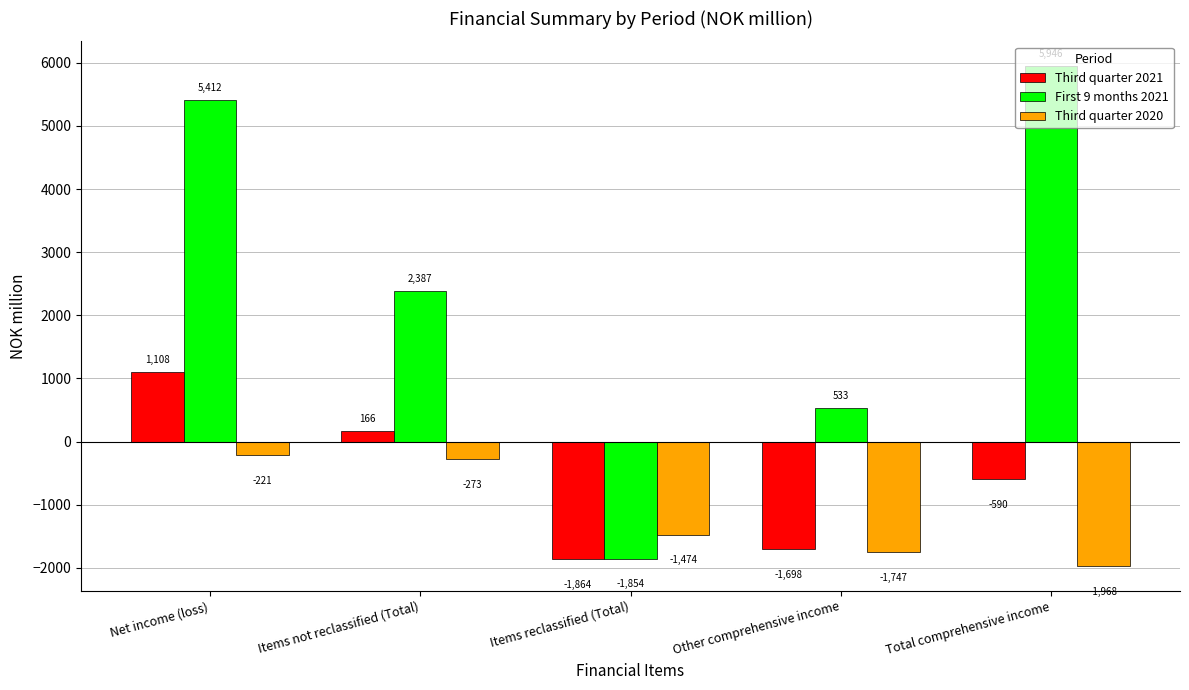

What is the total value across all series at Total comprehensive income?

3387.0